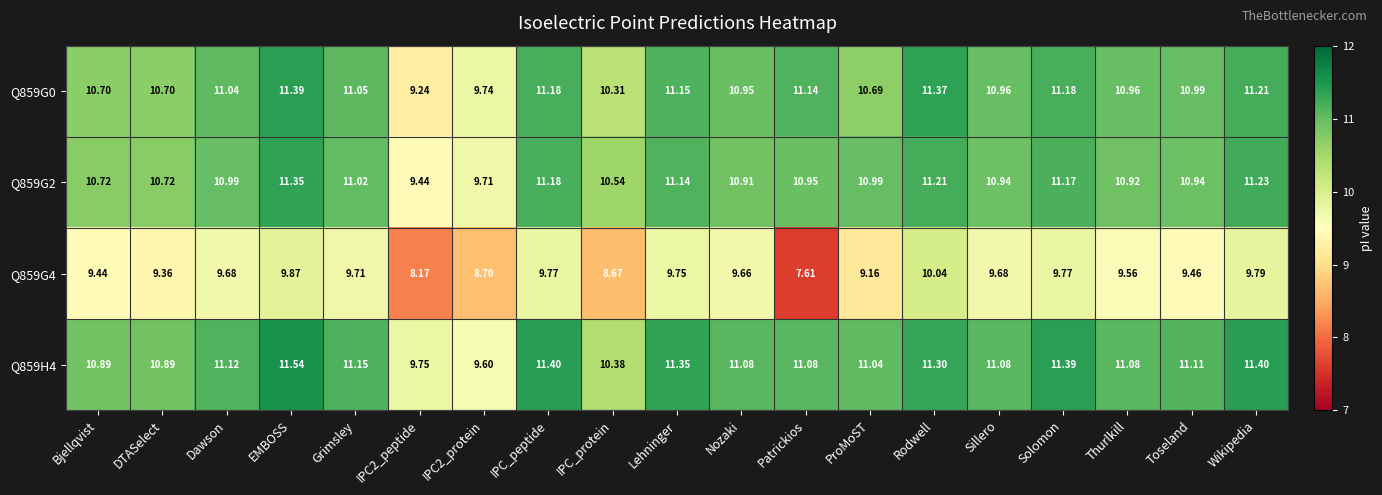

How many distinct data groups are displayed?

4